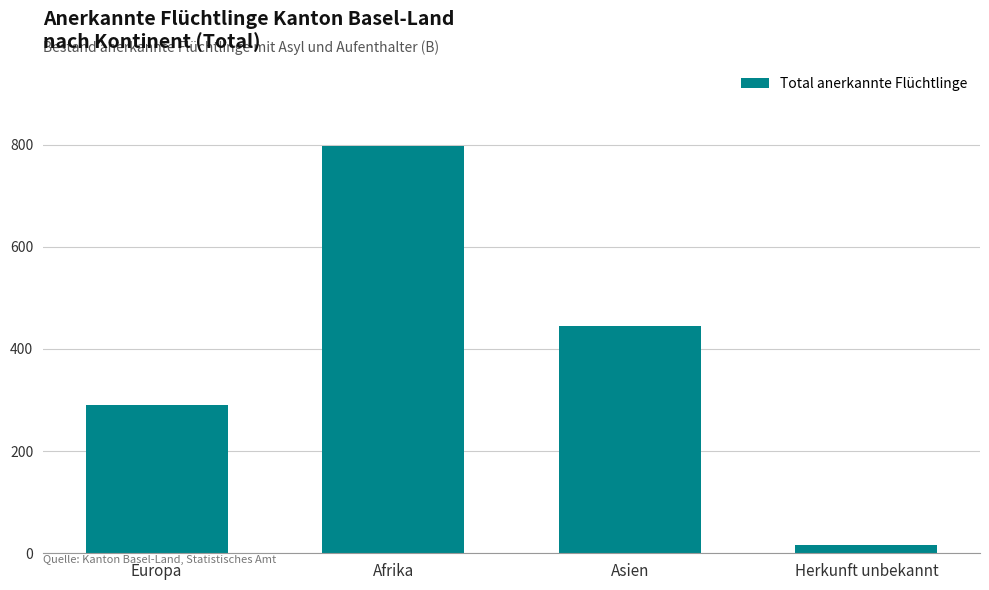

True or false: the data shows 202 at Europa.

False